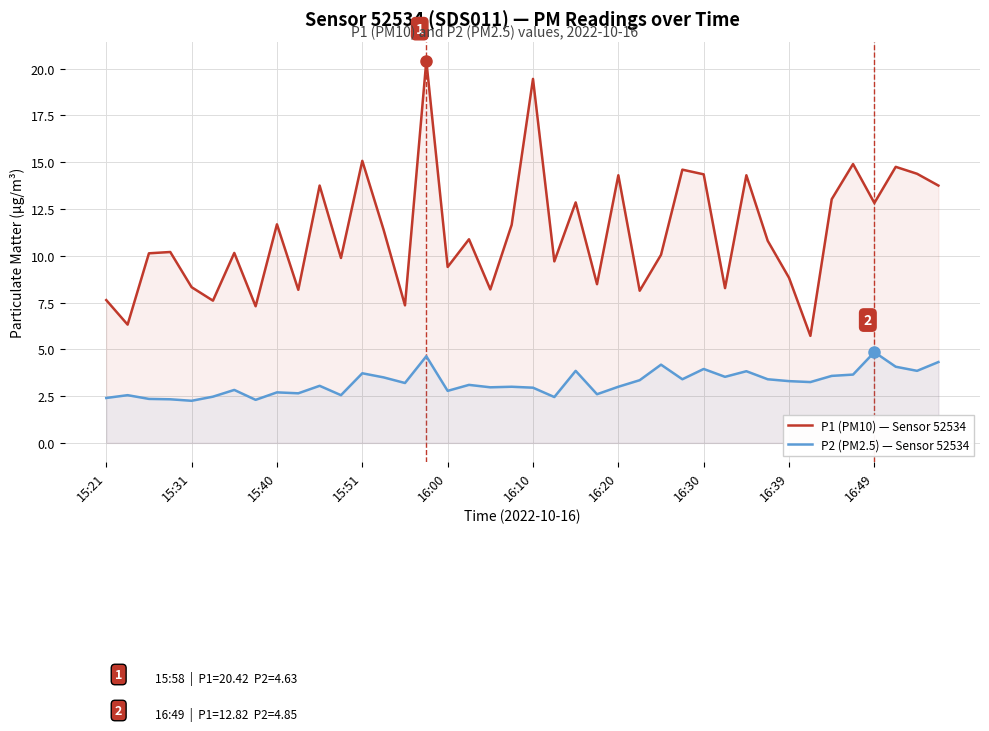

What is the value of the P1 (PM10) — Sensor 52534 point at the 4th from the left?

10.2